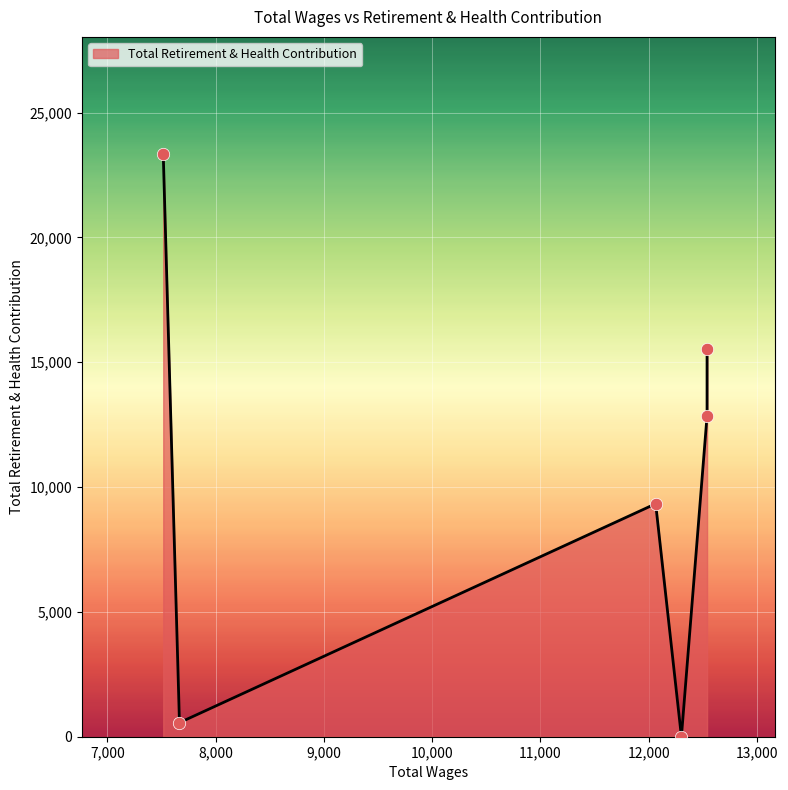

What is the change in value from 12303.0 to 7515.0?

+23357